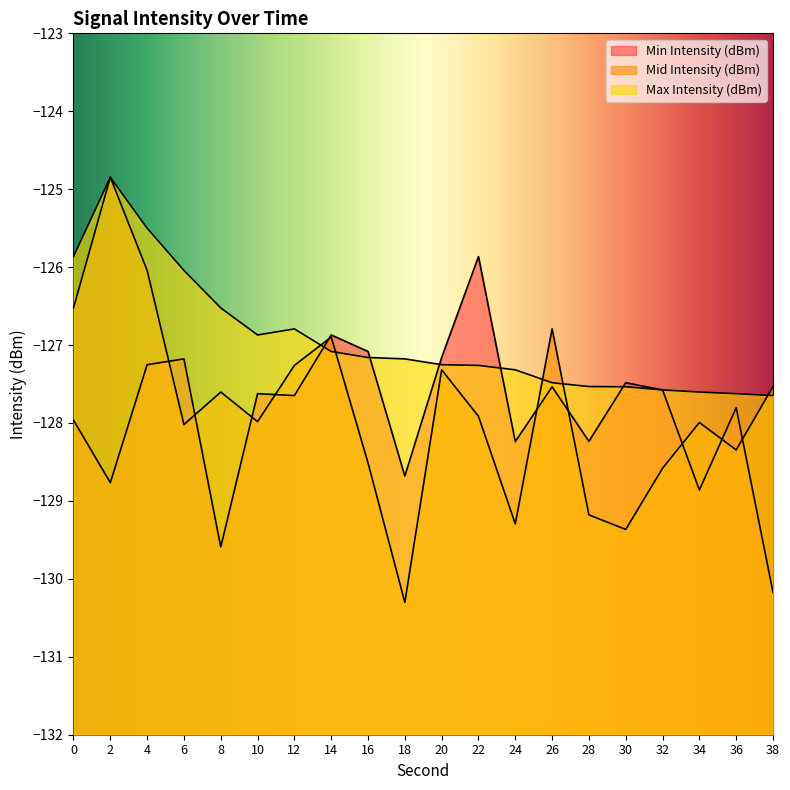

How many data points in Mid Intensity (dBm) are less than -127?

15